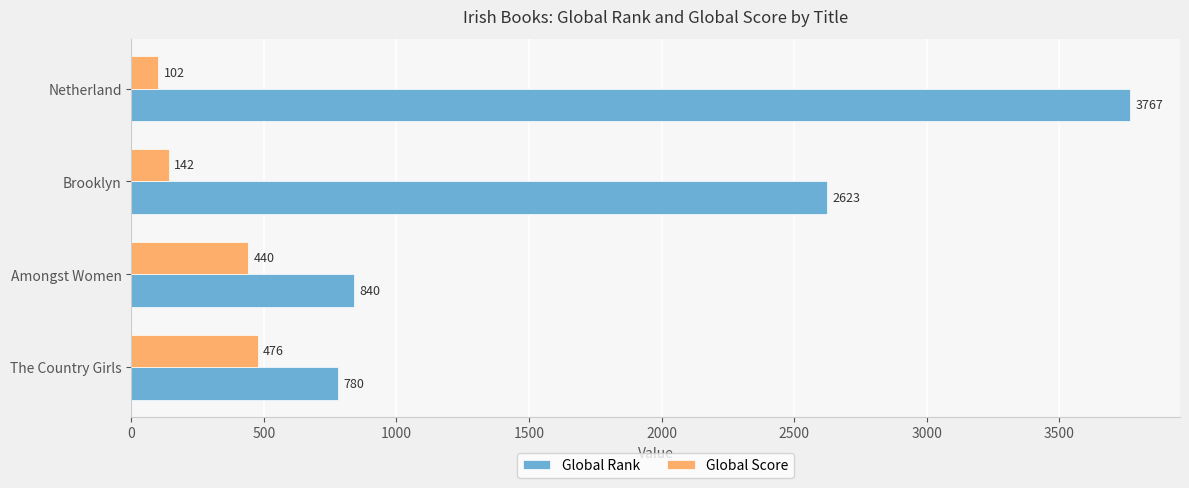

Which series has the largest total across all categories?

Global Rank